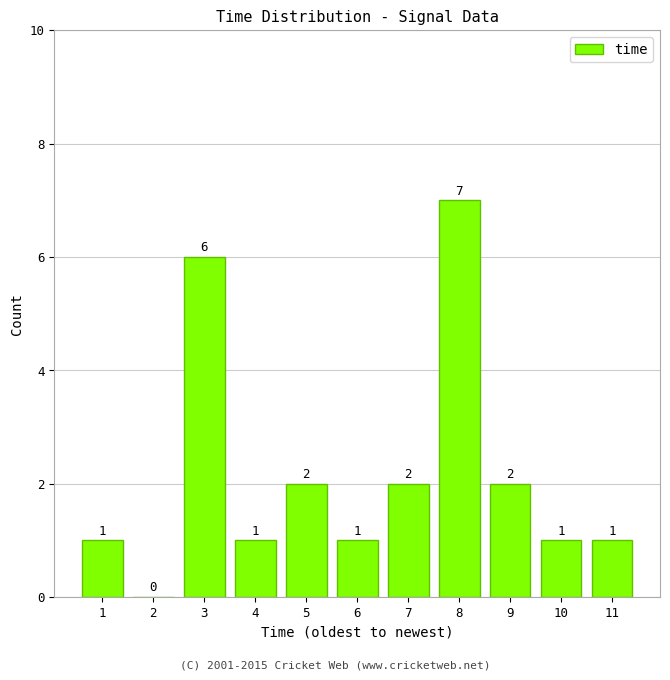

Reading left to right, extract all data points from this chart.

1=1	2=0	3=6	4=1	5=2	6=1	7=2	8=7	9=2	10=1	11=1